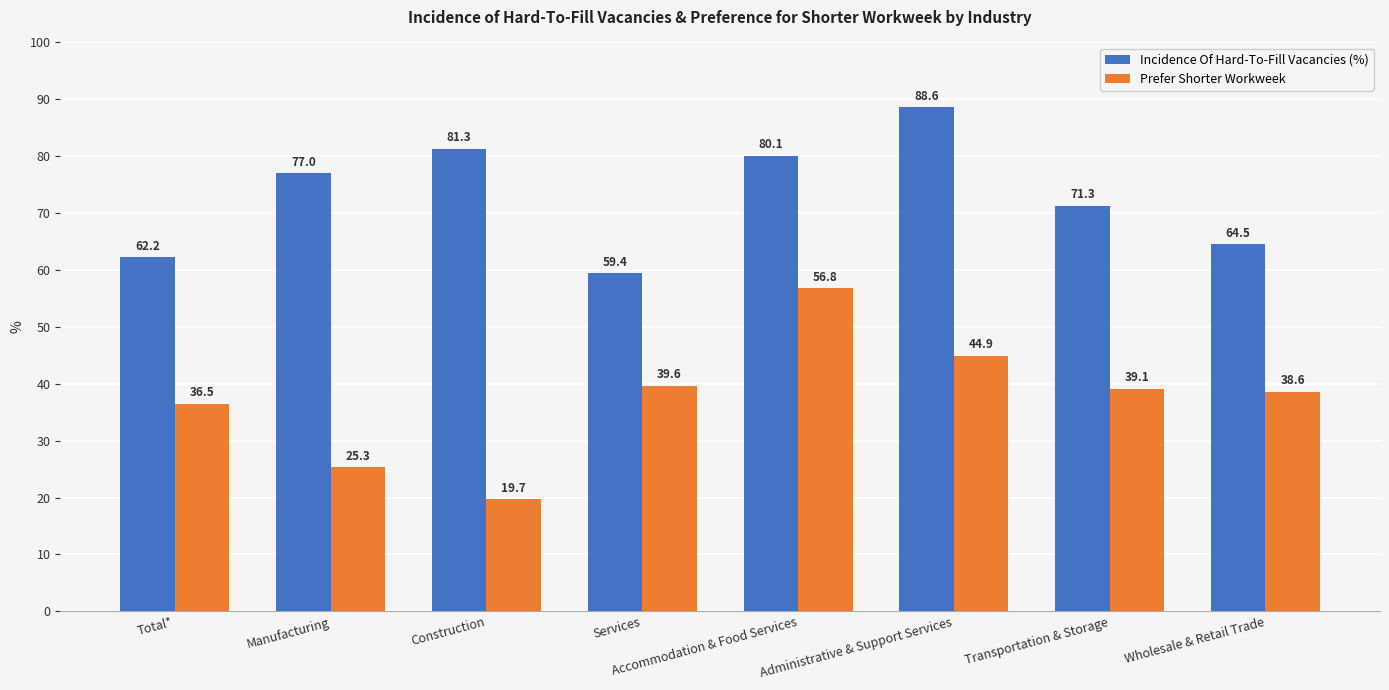

What is the label of the 5th bar from the right?

Services